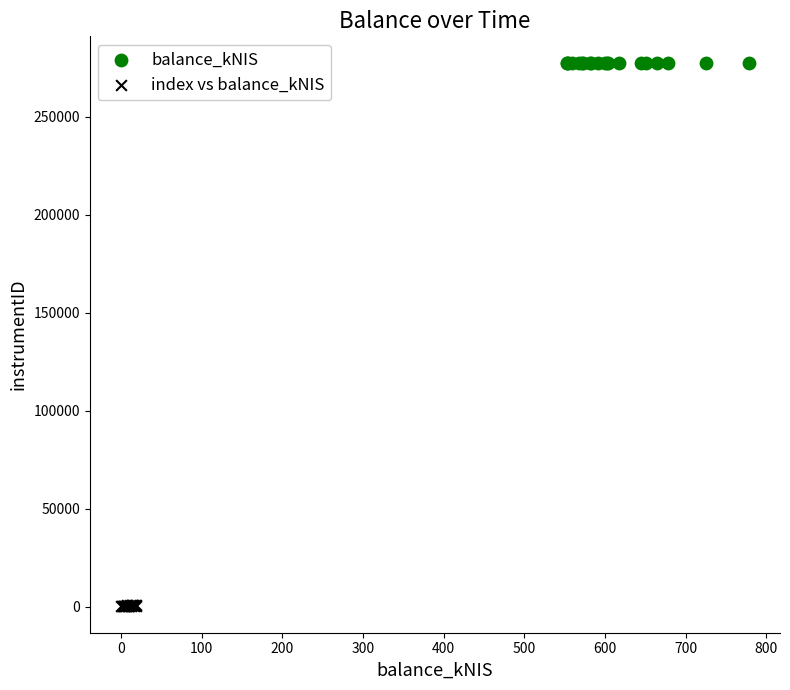

Which series reaches the minimum Y coordinate?

index vs balance_kNIS